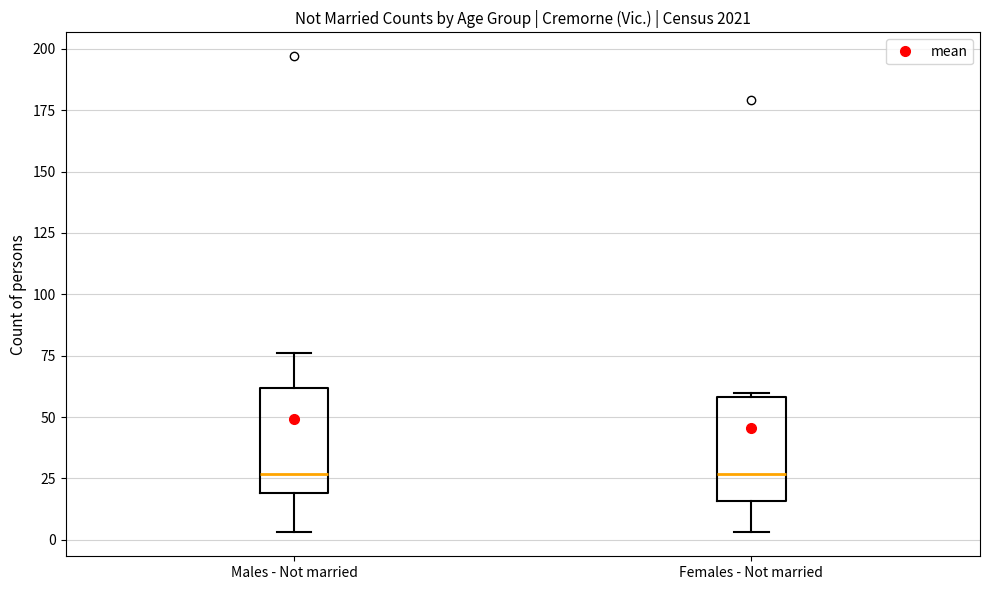

Reading left to right, transcribe this box plot: for each box, give where its median line is, the range the box spans, and where its two whiskers end, as read against the y-axis. The values are not printed on the chart, so give them approximately, as read against the axis.

Males - Not married: median 25, box 20 to 60, whiskers 5 to 75
Females - Not married: median 25, box 15 to 60, whiskers 5 to 60 (just above the box's upper edge)